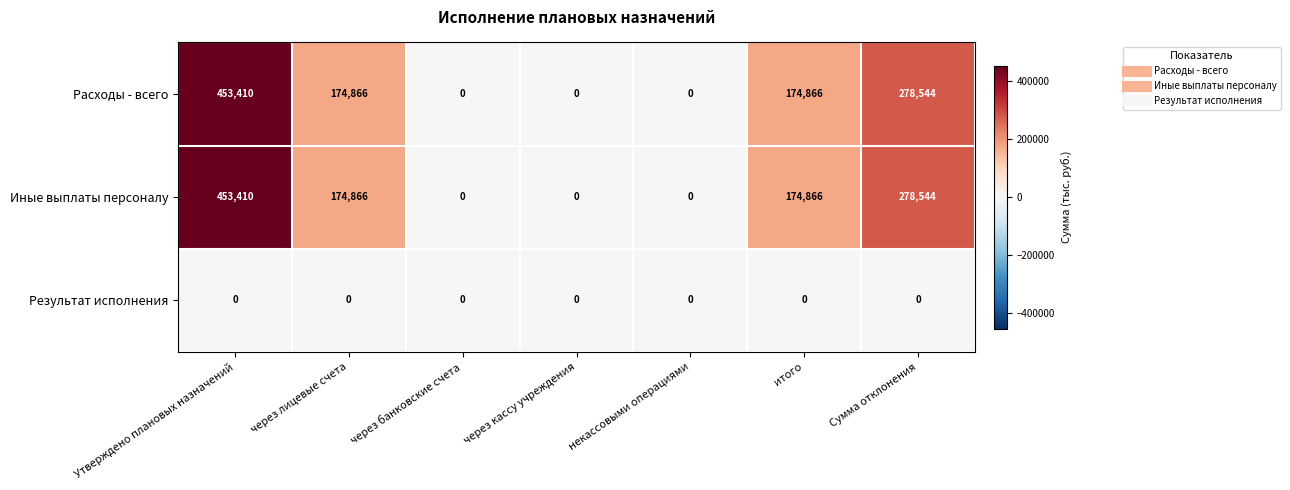

What is the sum of all Иные выплаты персоналу values?

1081686